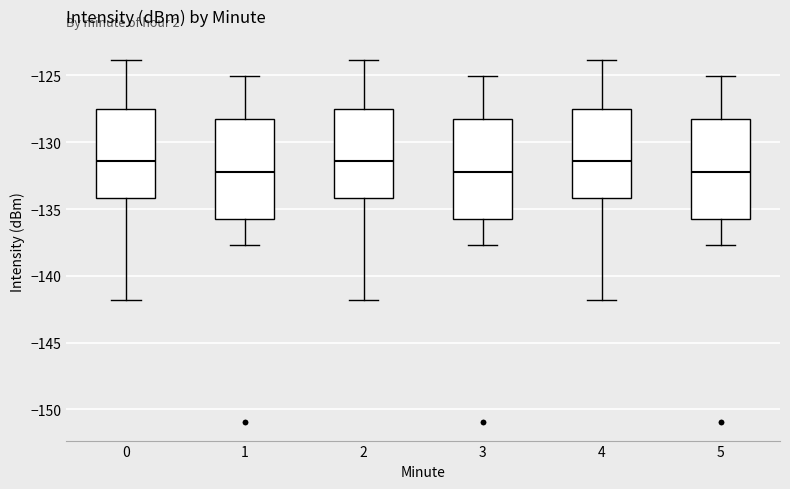

Reading left to right, transcribe this box plot: for each box, give where its median line is, the range the box spans, and where its two whiskers end, as read against the y-axis. The values are not printed on the chart, so give them approximately, as read against the axis.

0: median -131.5, box -134.0 to -127.5, whiskers -142.0 to -124.0
1: median -132.0, box -135.5 to -128.5, whiskers -137.5 to -125.0
2: median -131.5, box -134.0 to -127.5, whiskers -142.0 to -124.0
3: median -132.0, box -135.5 to -128.5, whiskers -137.5 to -125.0
4: median -131.5, box -134.0 to -127.5, whiskers -142.0 to -124.0
5: median -132.0, box -135.5 to -128.5, whiskers -137.5 to -125.0